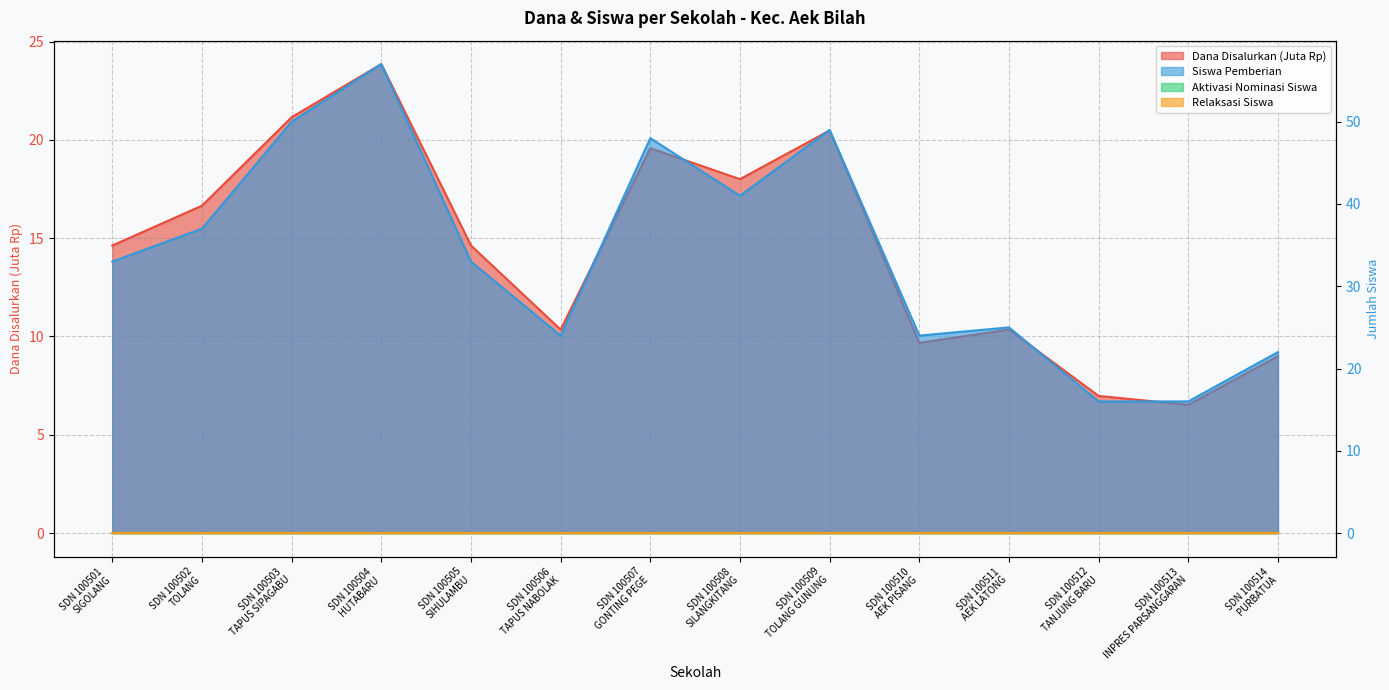

True or false: Siswa Pemberian has a value of 22.0 at SDN 100514
PURBATUA.

True